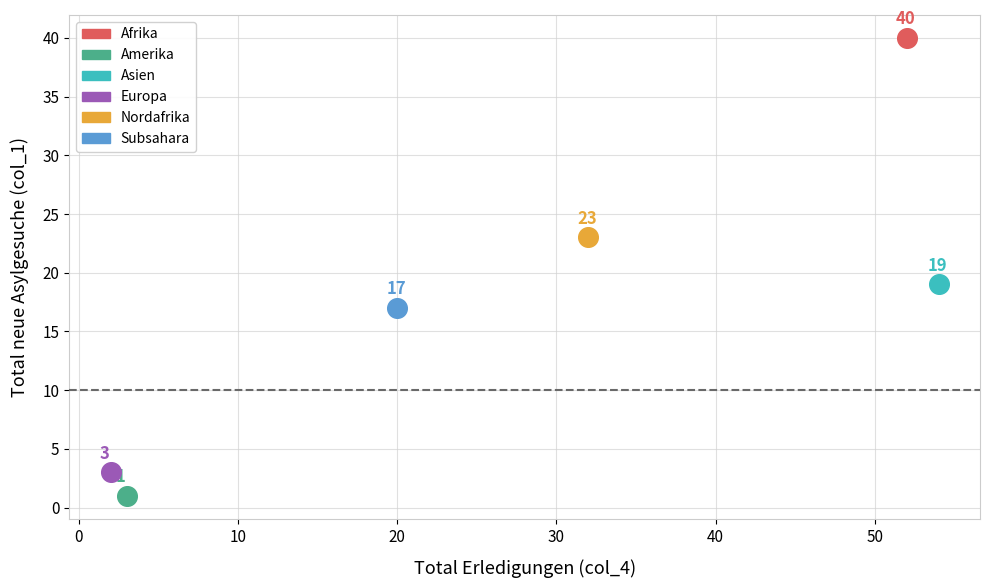

What are all the series names shown in the legend?

Afrika, Amerika, Asien, Europa, Nordafrika, Subsahara